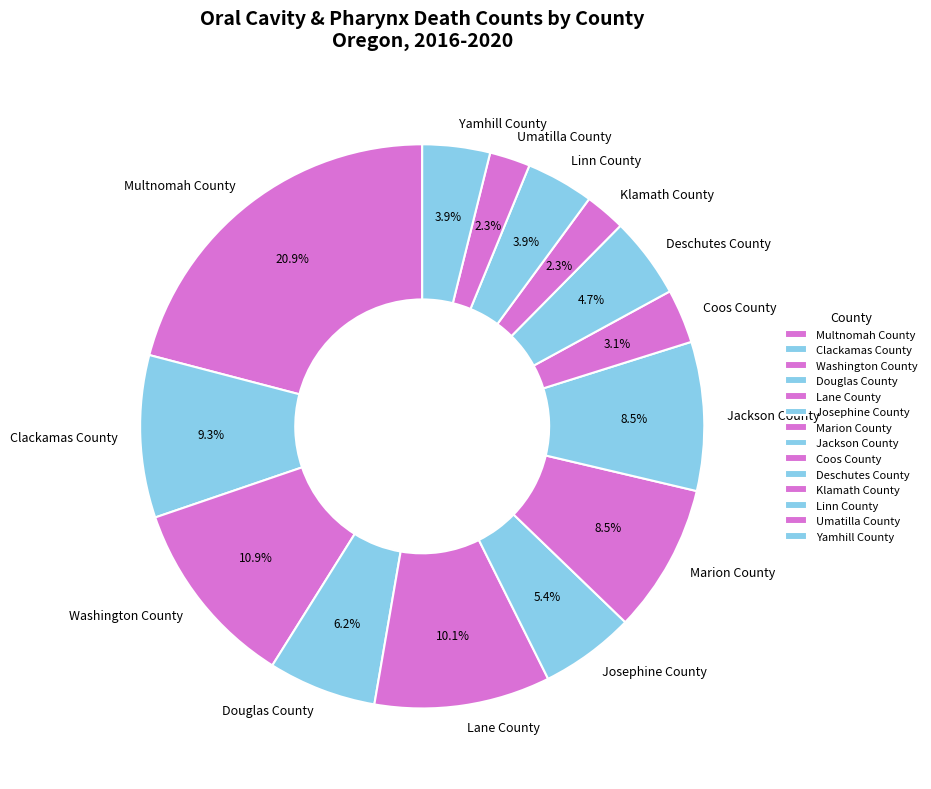

What is the total percentage of Douglas County and Umatilla County?

8.5%